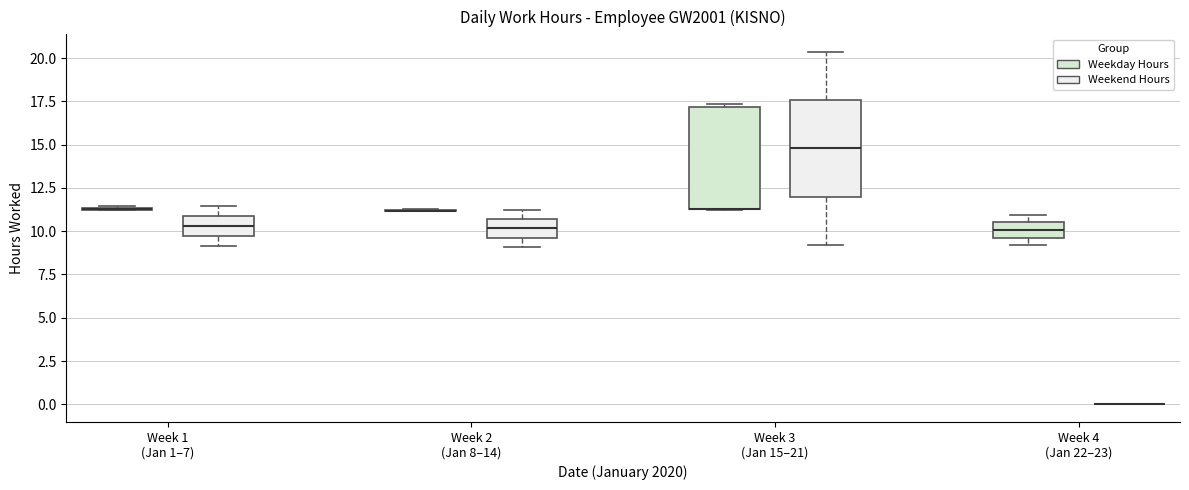

Reading left to right, read every box against the y-axis: the position of its median line, the range the box covers, and the ends of its whiskers. The values are not printed on the chart, so give them approximately, as read against the axis.

Week 1 (Jan 1–7) (Weekday Hours): box collapsed to a line at 11.5, whiskers 11.0 to 11.5
Week 1 (Jan 1–7) (Weekend Hours): median 10.5, box 9.5 to 11.0, whiskers 9.0 to 11.5
Week 2 (Jan 8–14) (Weekday Hours): box collapsed to a line at 11.0, whiskers 11.0 to 11.5
Week 2 (Jan 8–14) (Weekend Hours): median 10.0, box 9.5 to 10.5, whiskers 9.0 to 11.5
Week 3 (Jan 15–21) (Weekday Hours): median 11.5 (drawn on the box's lower edge), box 11.5 to 17.0, whiskers 11.0 to 17.5
Week 3 (Jan 15–21) (Weekend Hours): median 15.0, box 12.0 to 17.5, whiskers 9.0 to 20.5
Week 4 (Jan 22–23) (Weekday Hours): median 10.0, box 9.5 to 10.5, whiskers 9.0 to 11.0
Week 4 (Jan 22–23) (Weekend Hours): box collapsed to a line at 0.0, whiskers 0.0 to 0.0